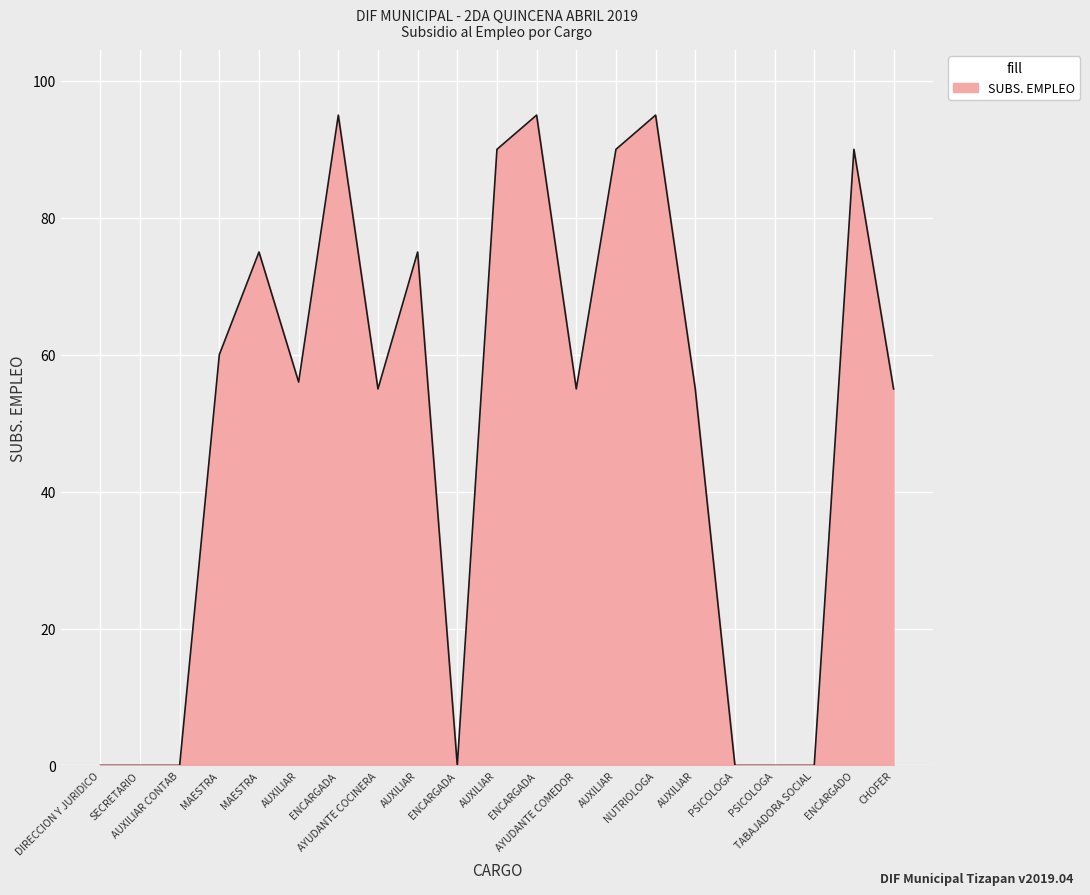

What is the sum of all values?

1041.0